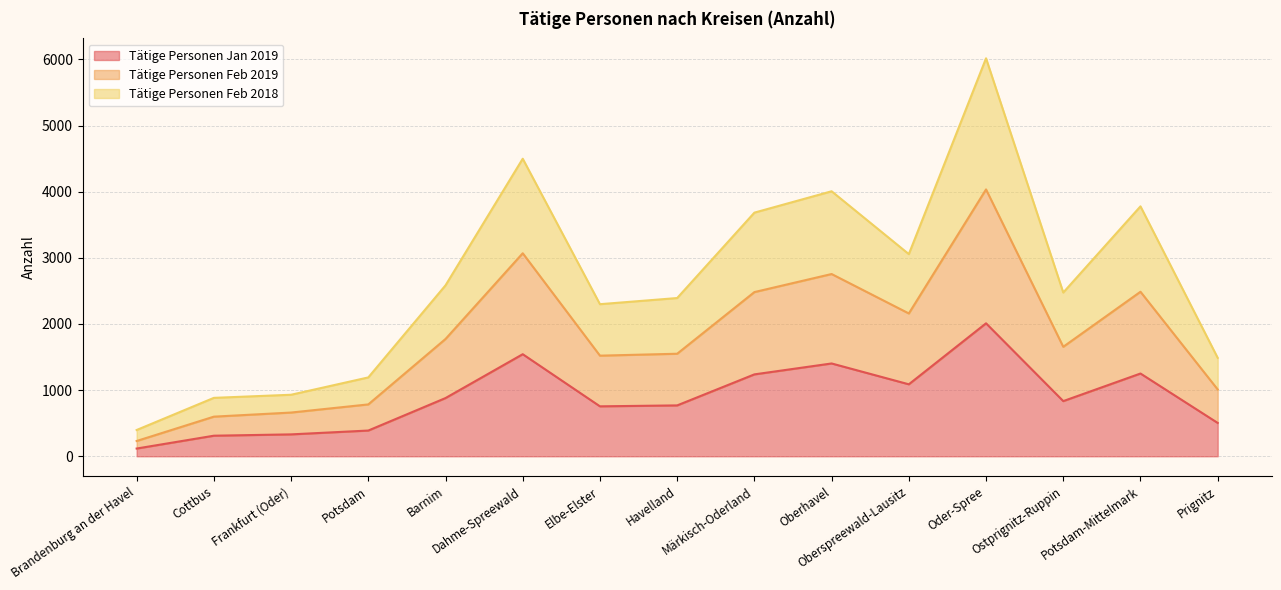

At which category does Tätige Personen Jan 2019 reach its first local valley?

Elbe-Elster